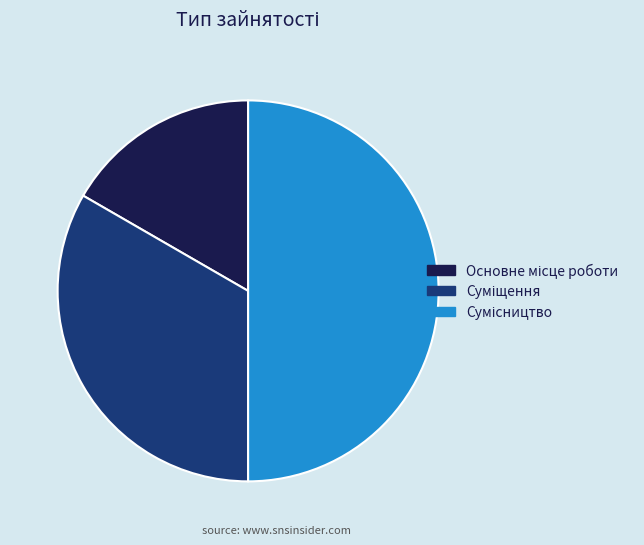

Which category has the smallest portion of the pie?

Основне місце роботи